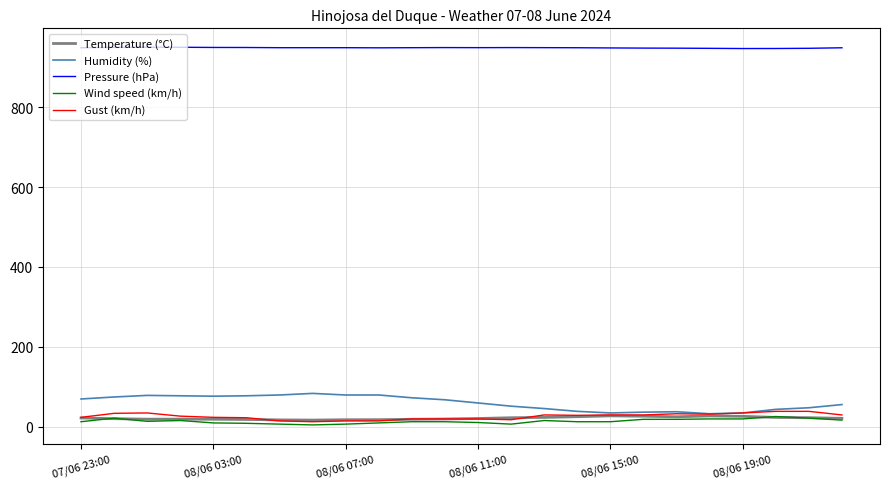

True or false: Gust (km/h) and Pressure (hPa) intersect in this chart.

False